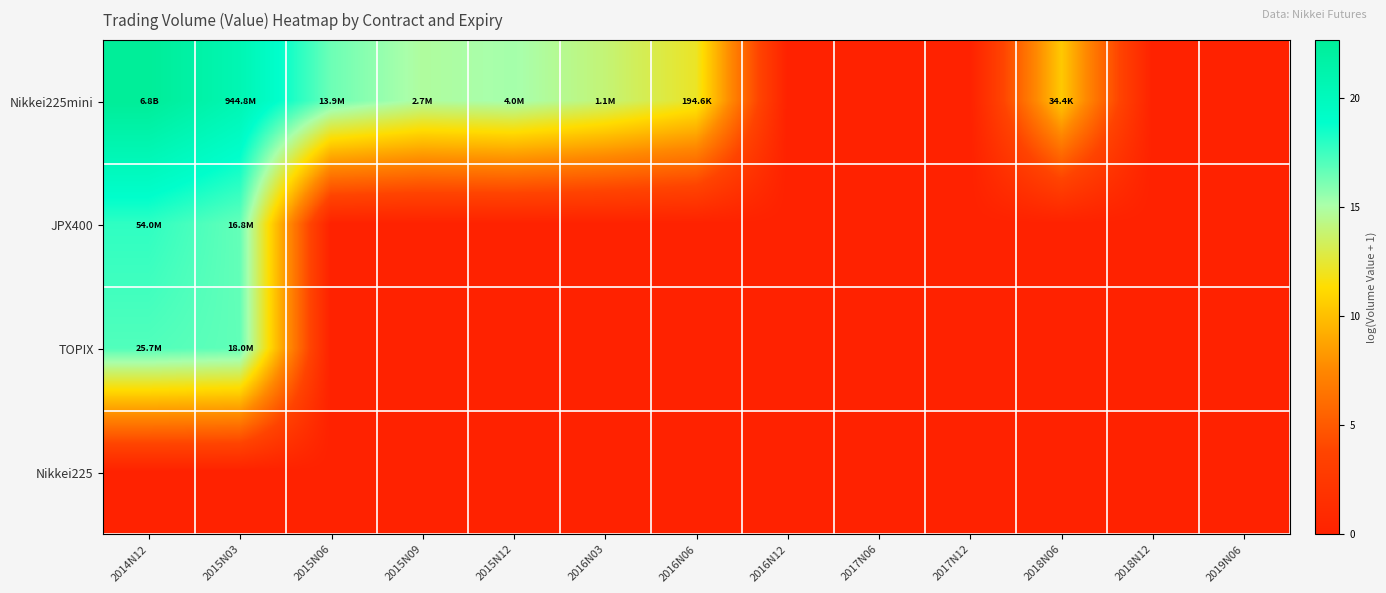

At how many categories does at least one series exceed 16?

3